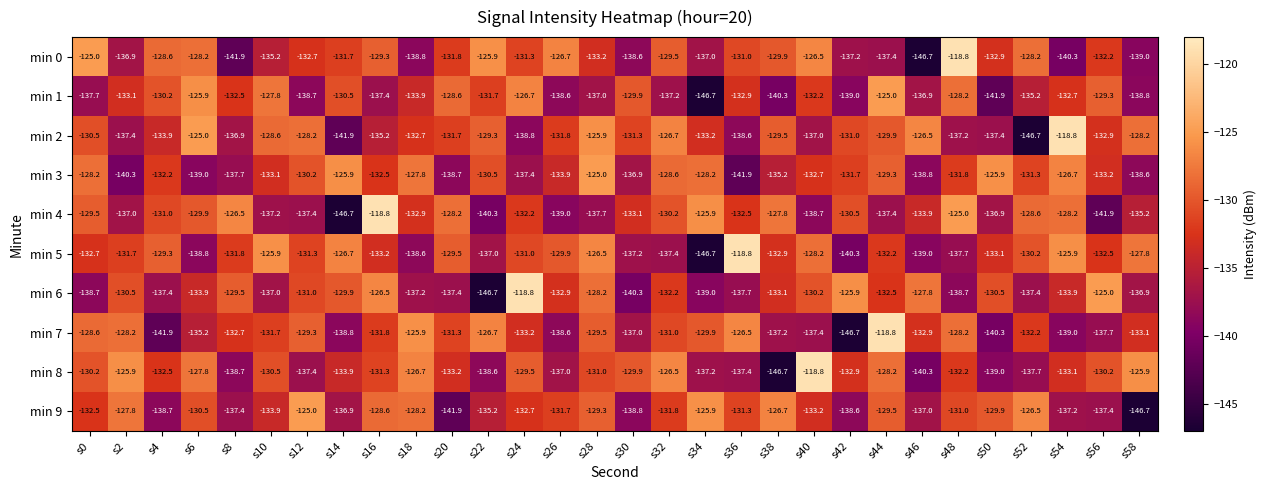

Rank the series at s46 from lowest to highest value.

min 0, min 8, min 5, min 3, min 9, min 1, min 4, min 7, min 6, min 2